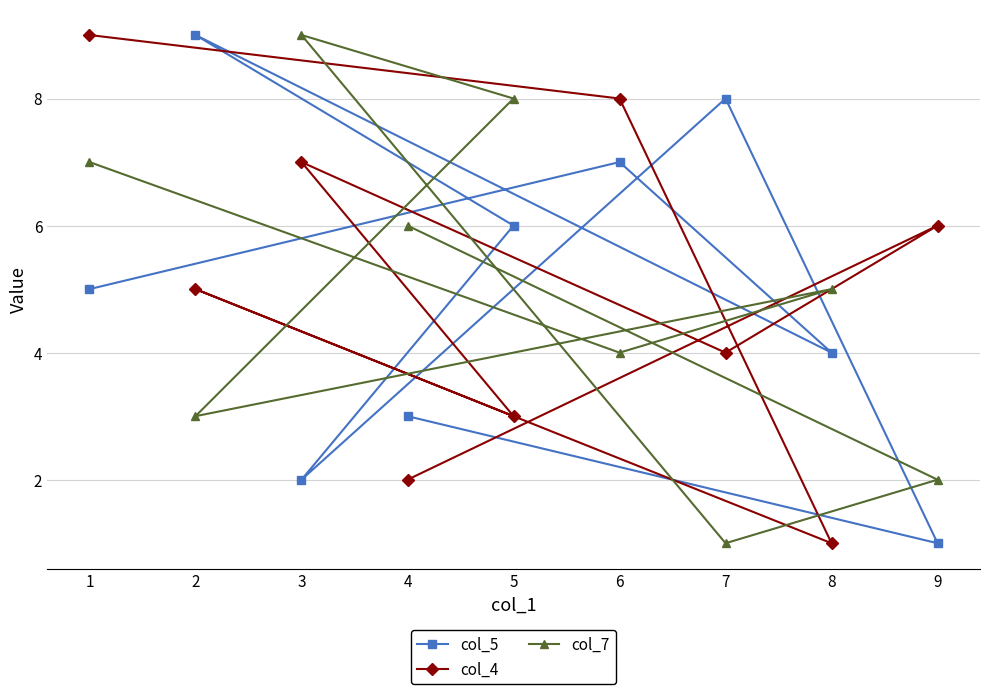

Does the chart have visible grid lines?

Yes